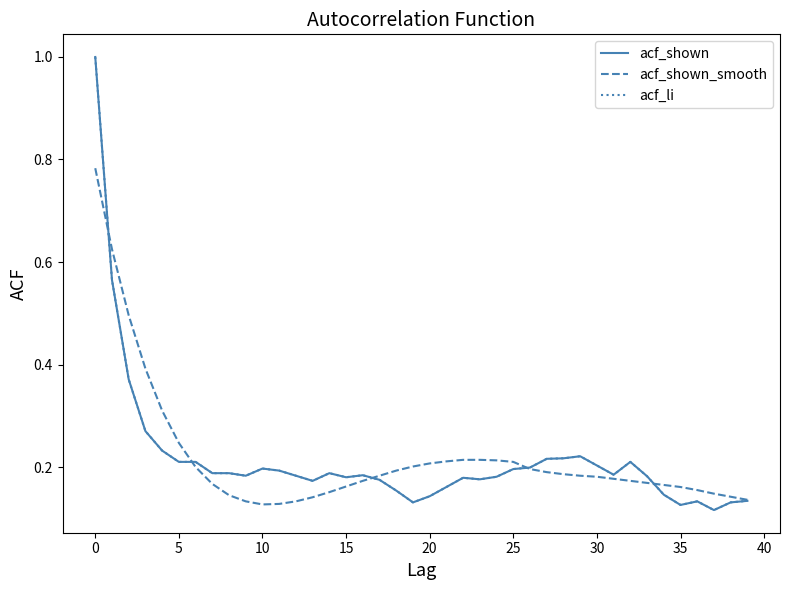

How many lines are shown in the chart?

3